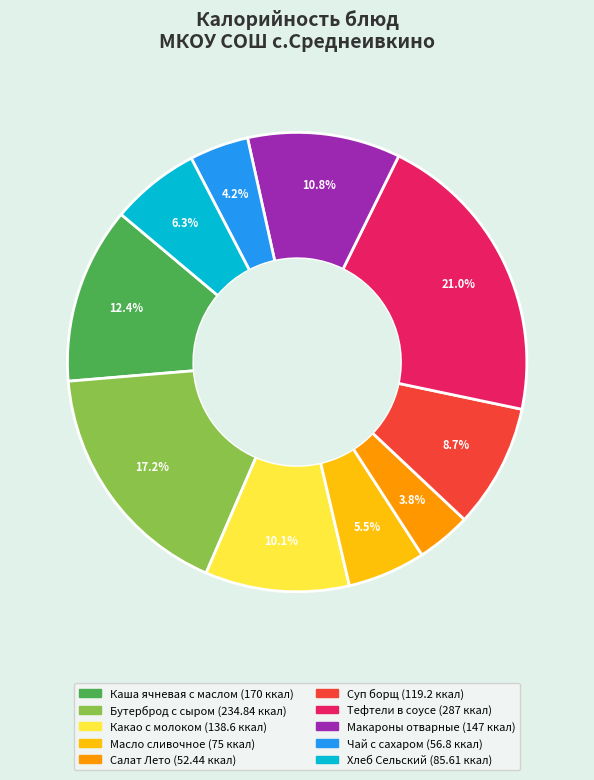

Which category has the biggest portion of the pie?

Тефтели в соусе